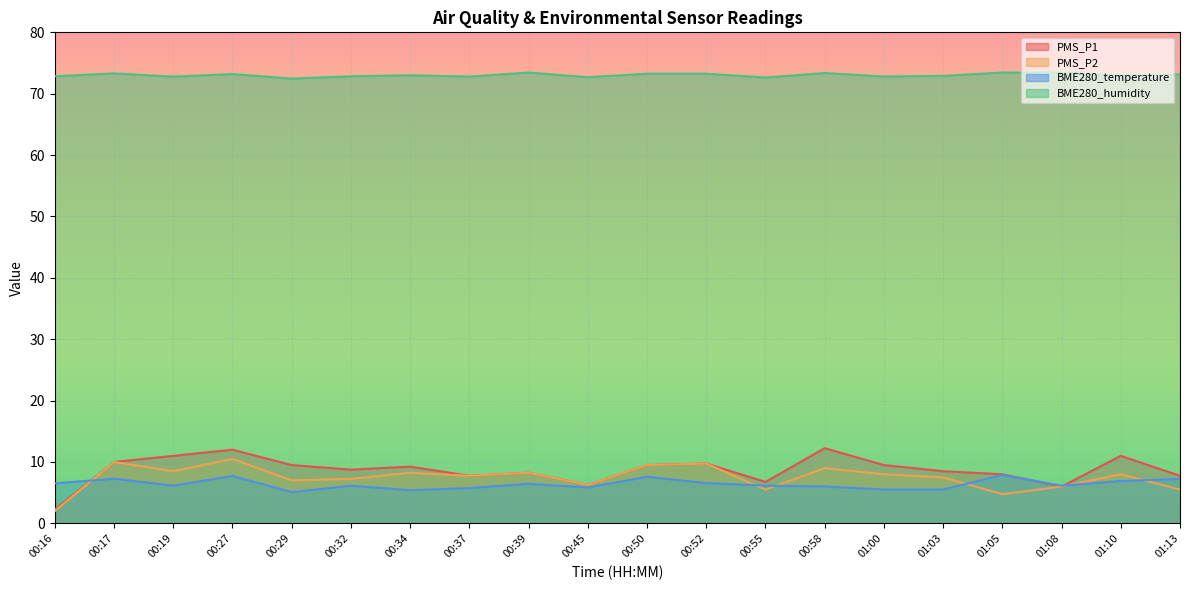

Does the chart display data point markers on the line(s)?

No